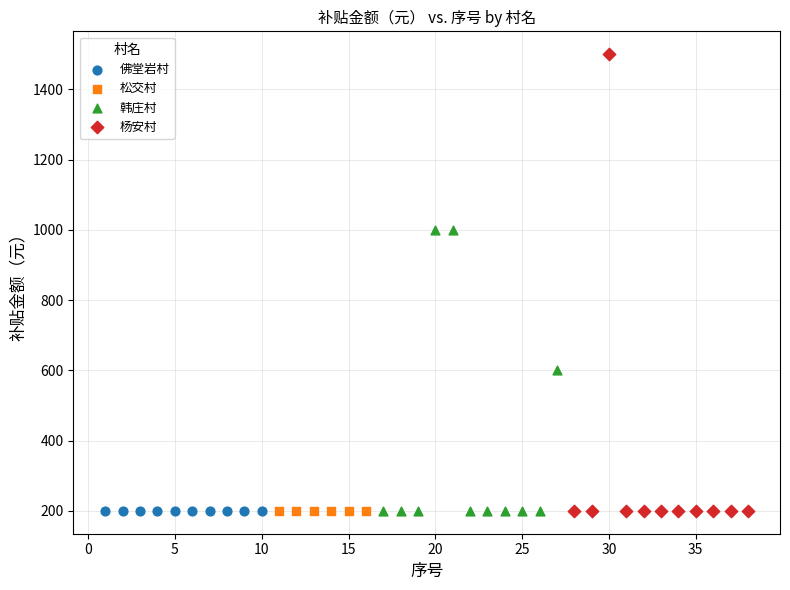

Which series reaches the maximum Y coordinate?

杨安村